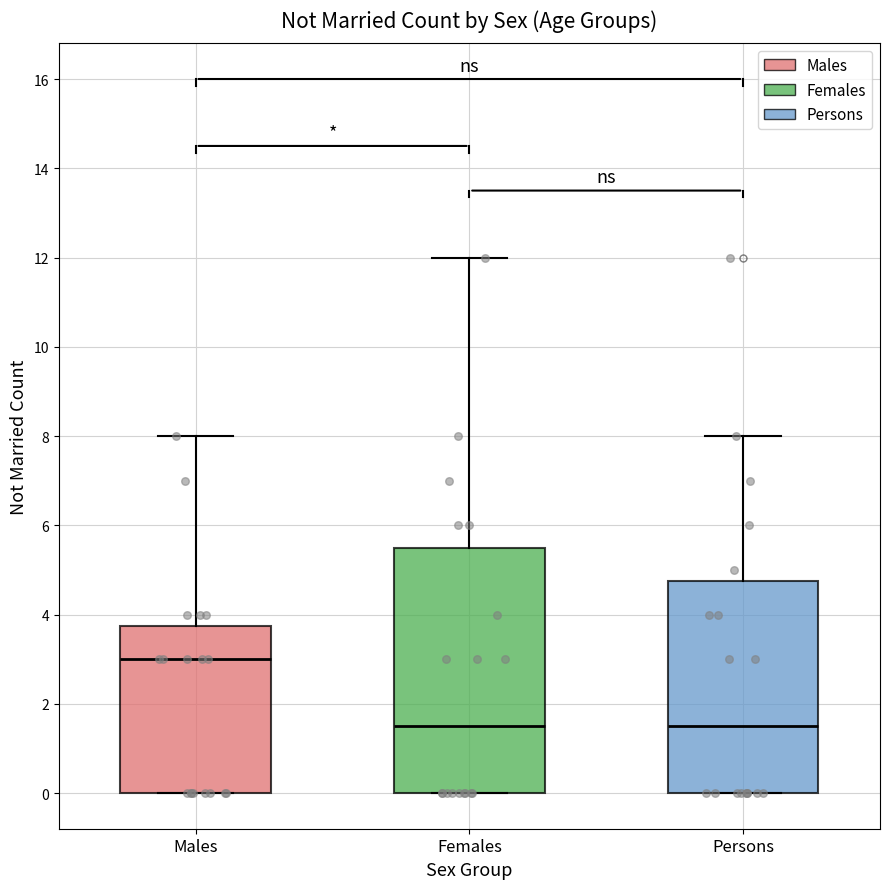

Where is the upper edge of the box for Females on the y-axis? The values are not printed on the chart, so give them approximately, as read against the axis.

5.6